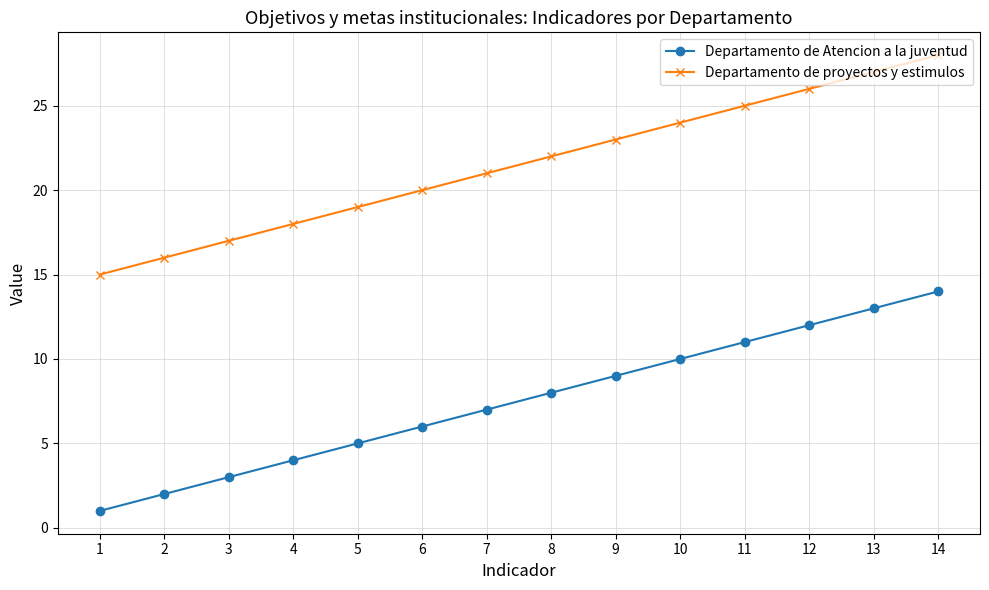

True or false: Departamento de Atencion a la juventud has more than 2 points higher than both neighbors.

False